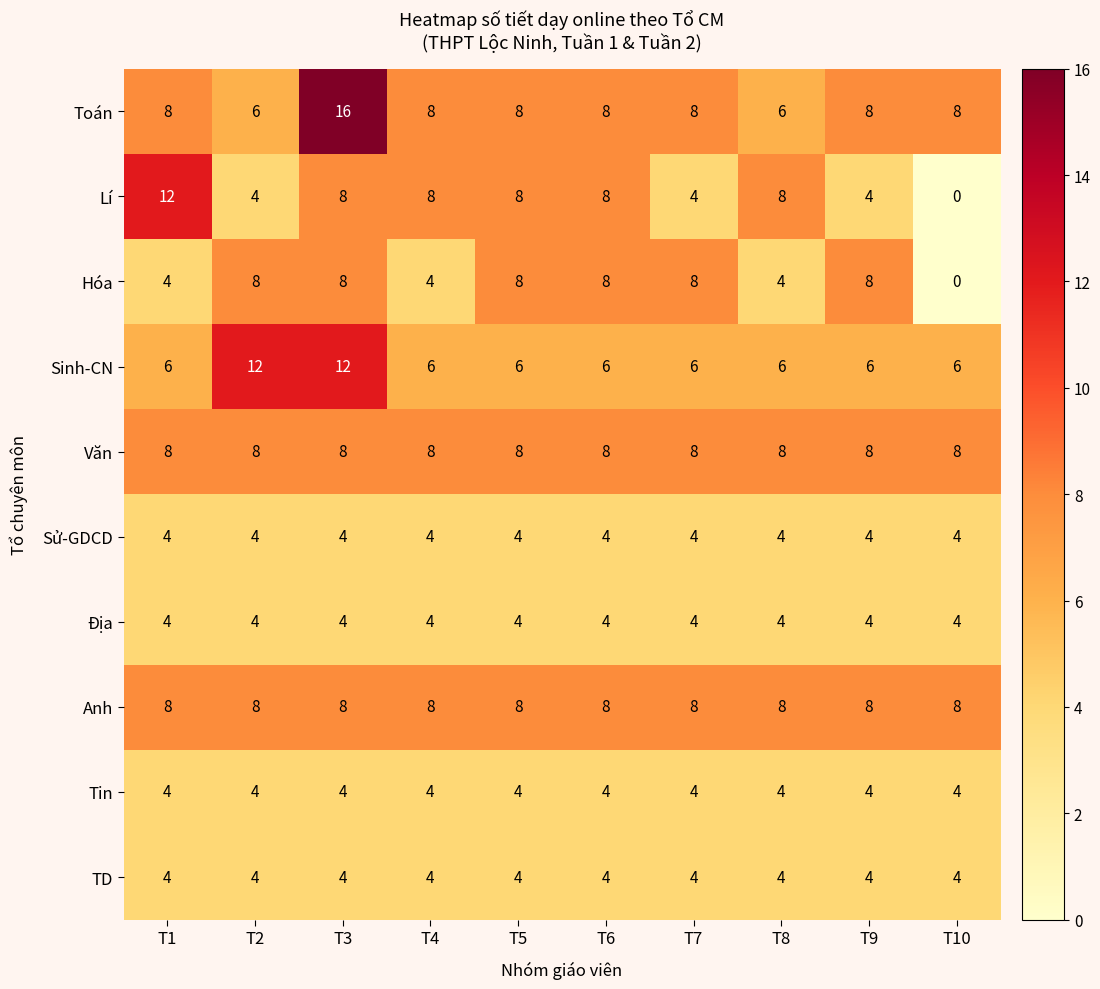

Between T3 and T6, which series saw the biggest shift?

Toán